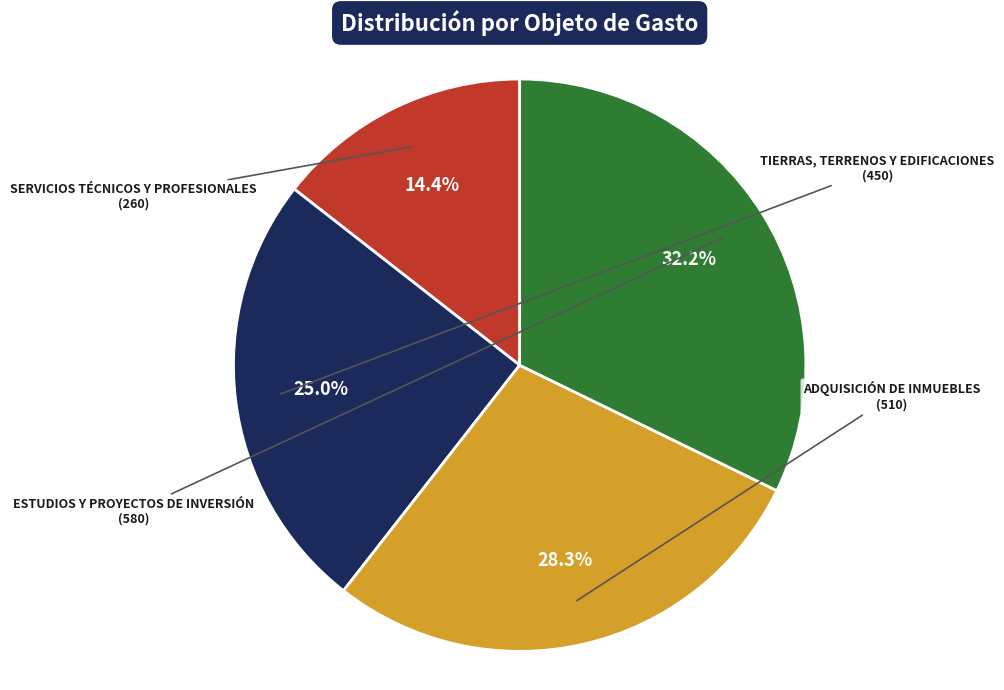

Is SERVICIOS TÉCNICOS Y PROFESIONALES the majority of the pie?

No